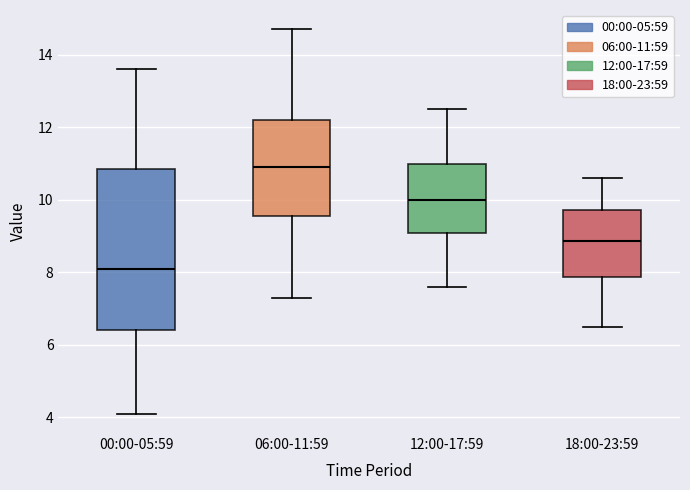

Reading left to right, transcribe this box plot: for each box, give where its median line is, the range the box spans, and where its two whiskers end, as read against the y-axis. The values are not printed on the chart, so give them approximately, as read against the axis.

00:00-05:59: median 8.2, box 6.4 to 10.8, whiskers 4.2 to 13.6
06:00-11:59: median 11.0, box 9.6 to 12.2, whiskers 7.4 to 14.8
12:00-17:59: median 10.0, box 9.0 to 11.0, whiskers 7.6 to 12.6
18:00-23:59: median 8.8, box 7.8 to 9.8, whiskers 6.6 to 10.6